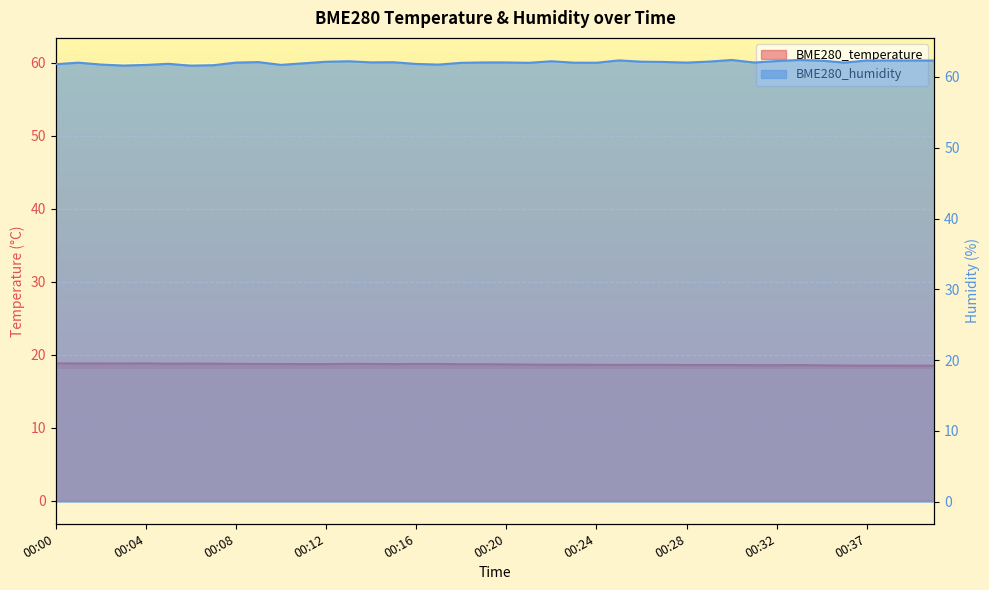

Which series has the largest range (max minus min)?

BME280_humidity